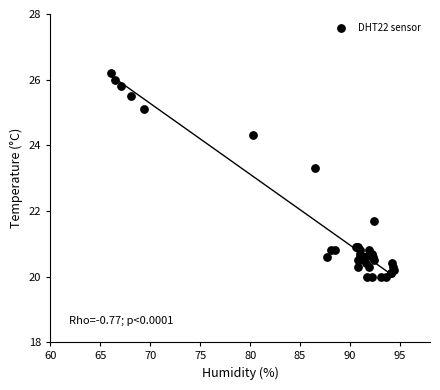

What Y value in the scatter plot is closest to 23?

23.3